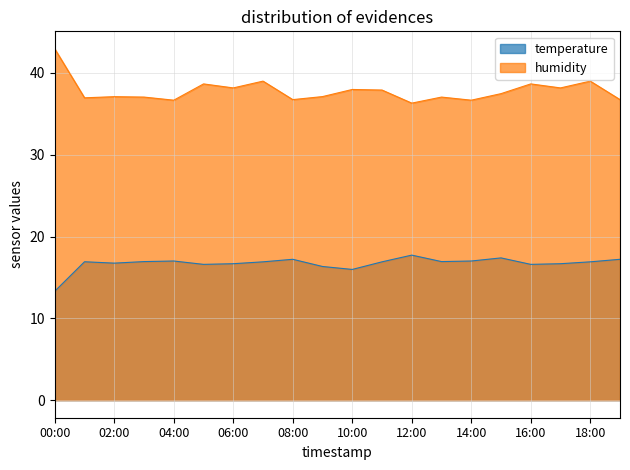

True or false: humidity and temperature intersect in this chart.

False